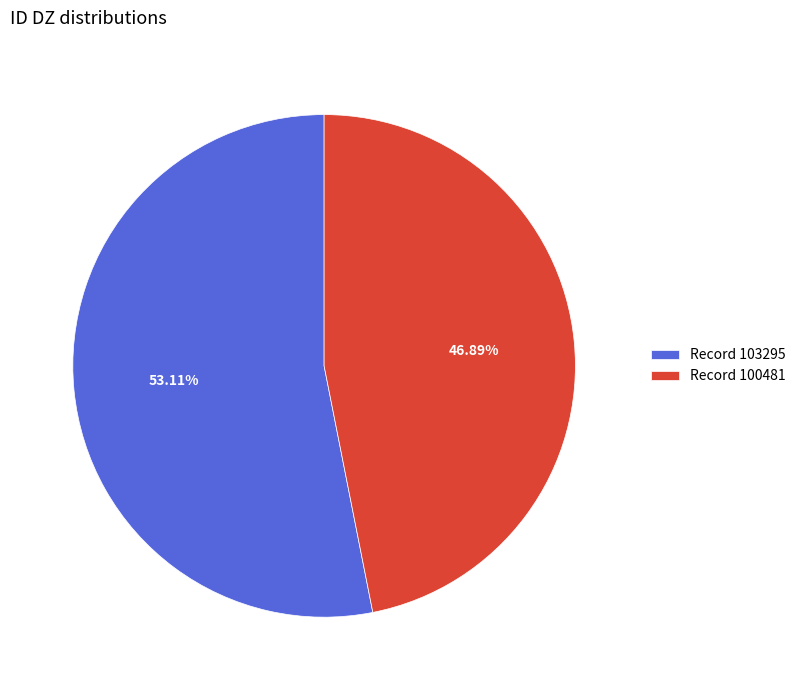

Which category accounts for the majority?

Record 103295